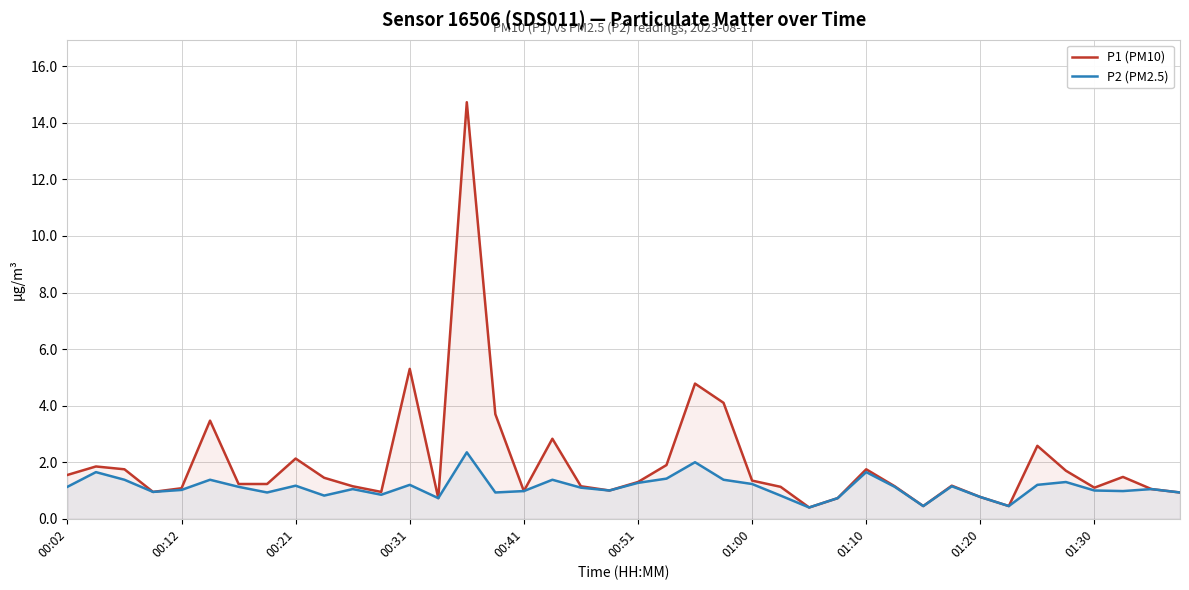

What is the difference between the maximum and minimum values in the P2 (PM2.5) series?

2.0